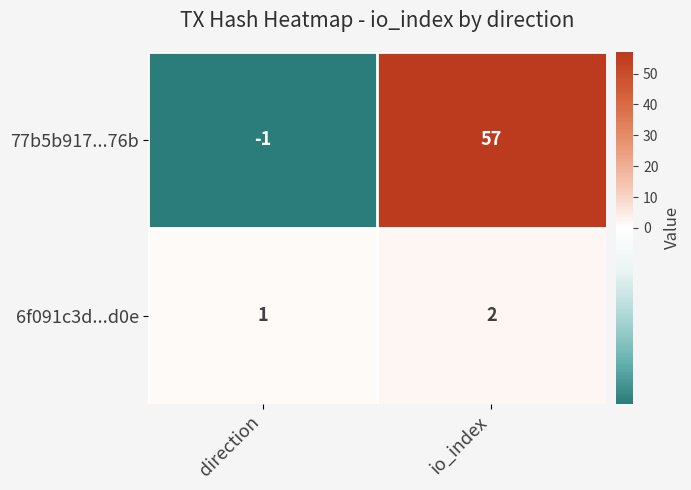

What is the spread (max minus min) of values at io_index?

55